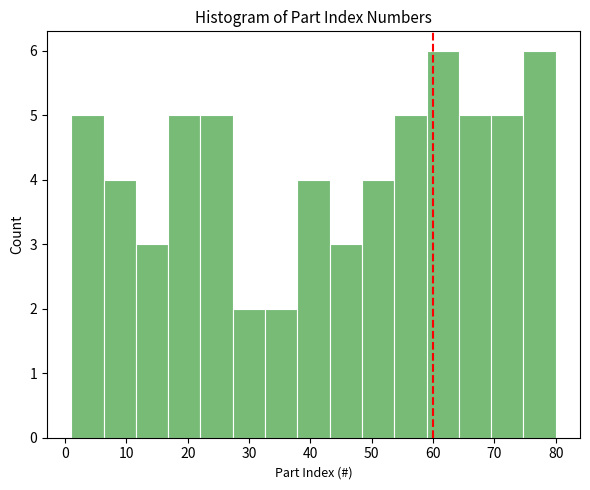

What is the height of the bar covering 27 to 33 on the x-axis? Neither the bar edges nor the heights are printed on the chart, so give them approximately, as read against the axes.

2